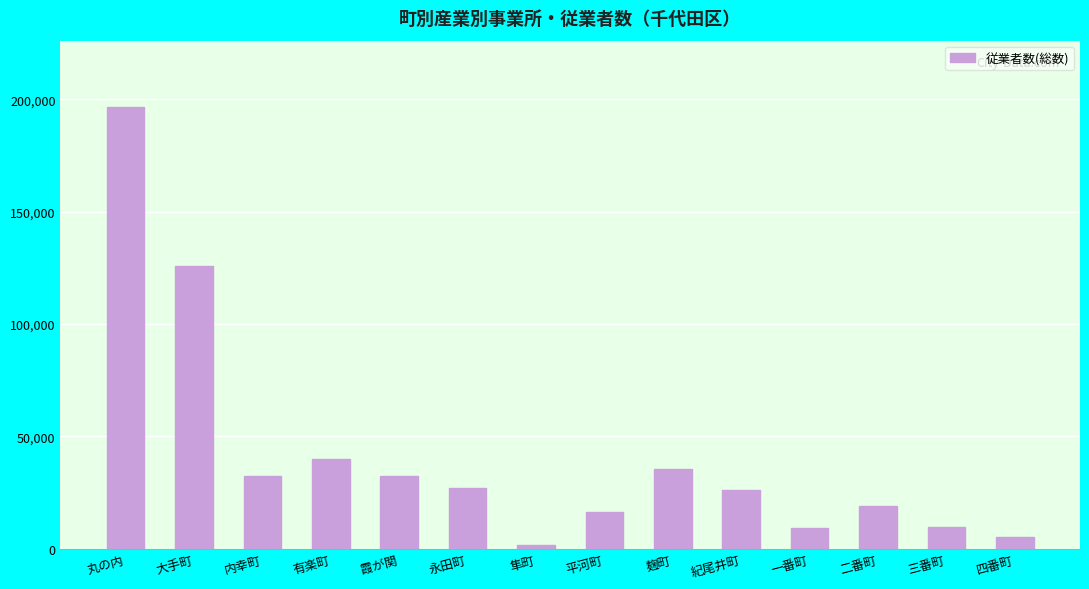

What is the difference between the maximum and minimum values?

194755